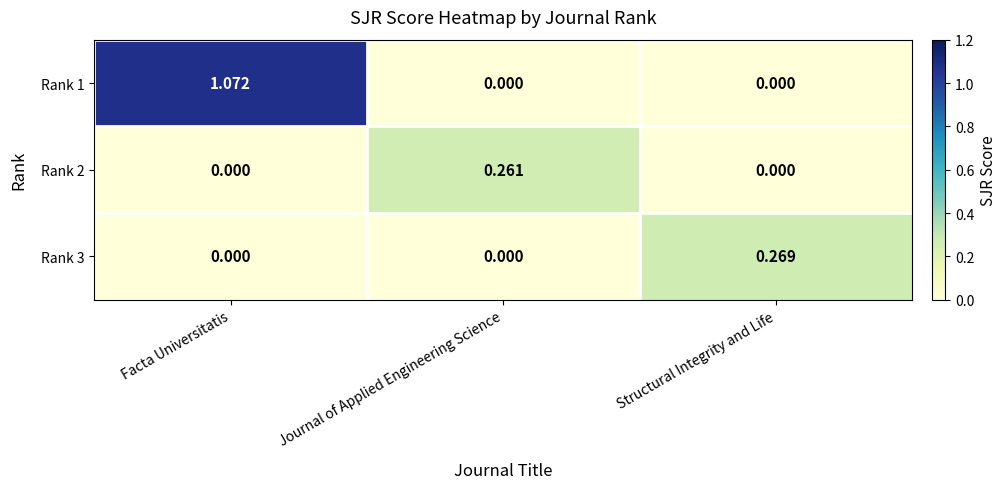

Count the number of data series in this chart.

3